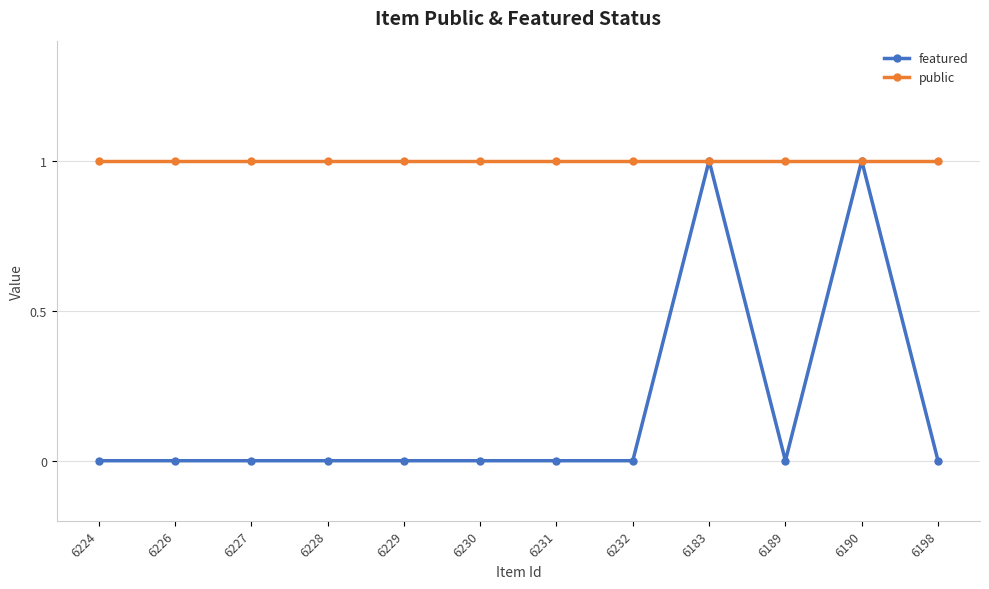

Is the value of featured at 6189 greater than the value of public at 6224?

No